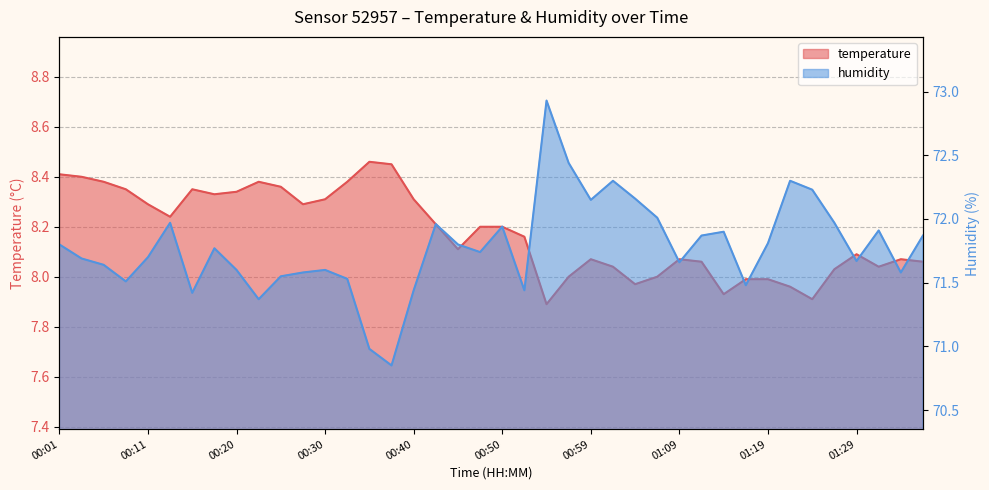

What is the greatest value displayed?

72.9